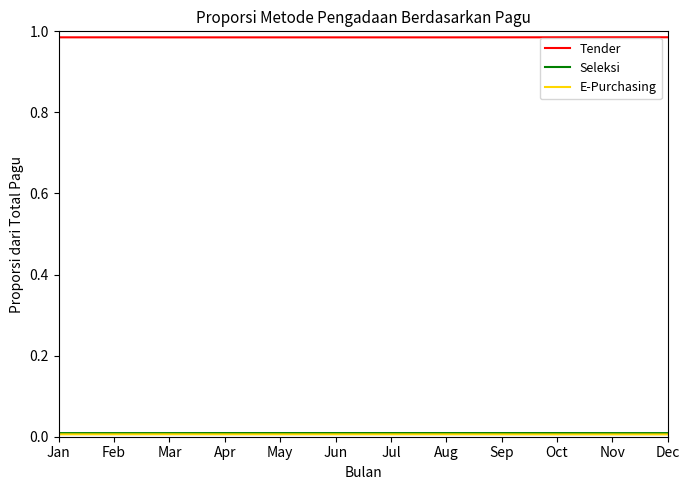

Which series has the largest total across all categories?

Tender